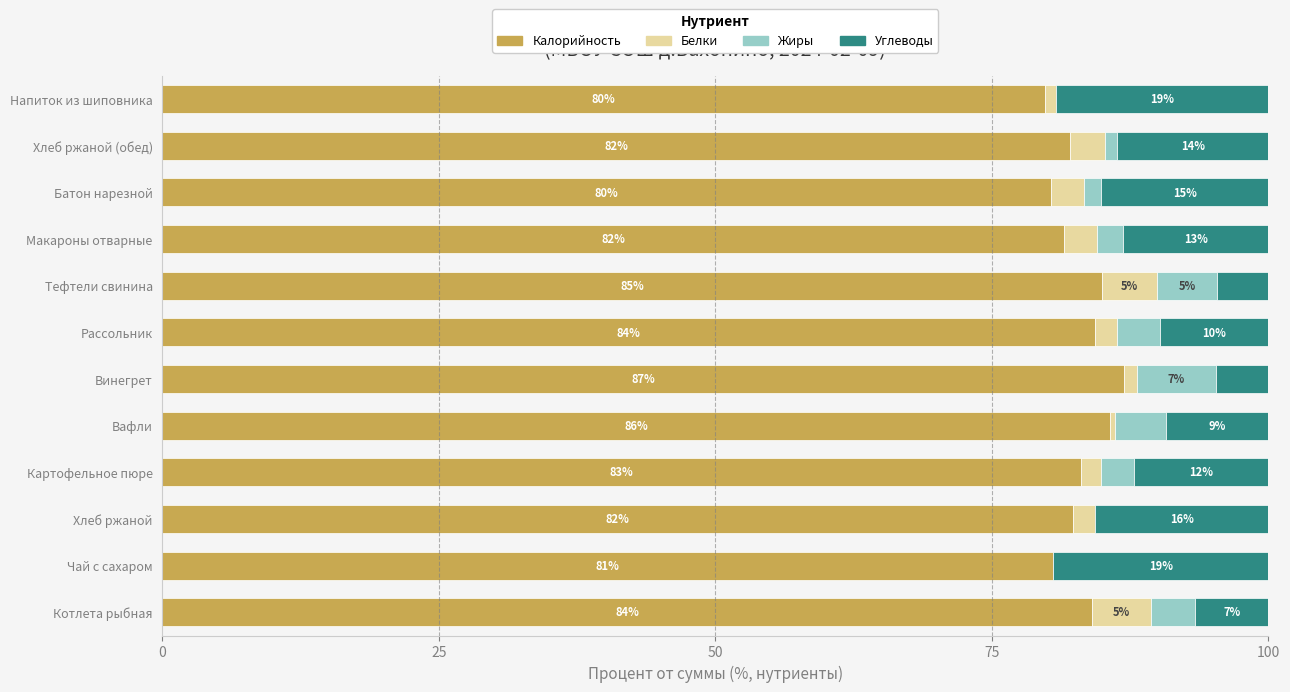

What are all the series names shown in the legend?

Калорийность, Белки, Жиры, Углеводы